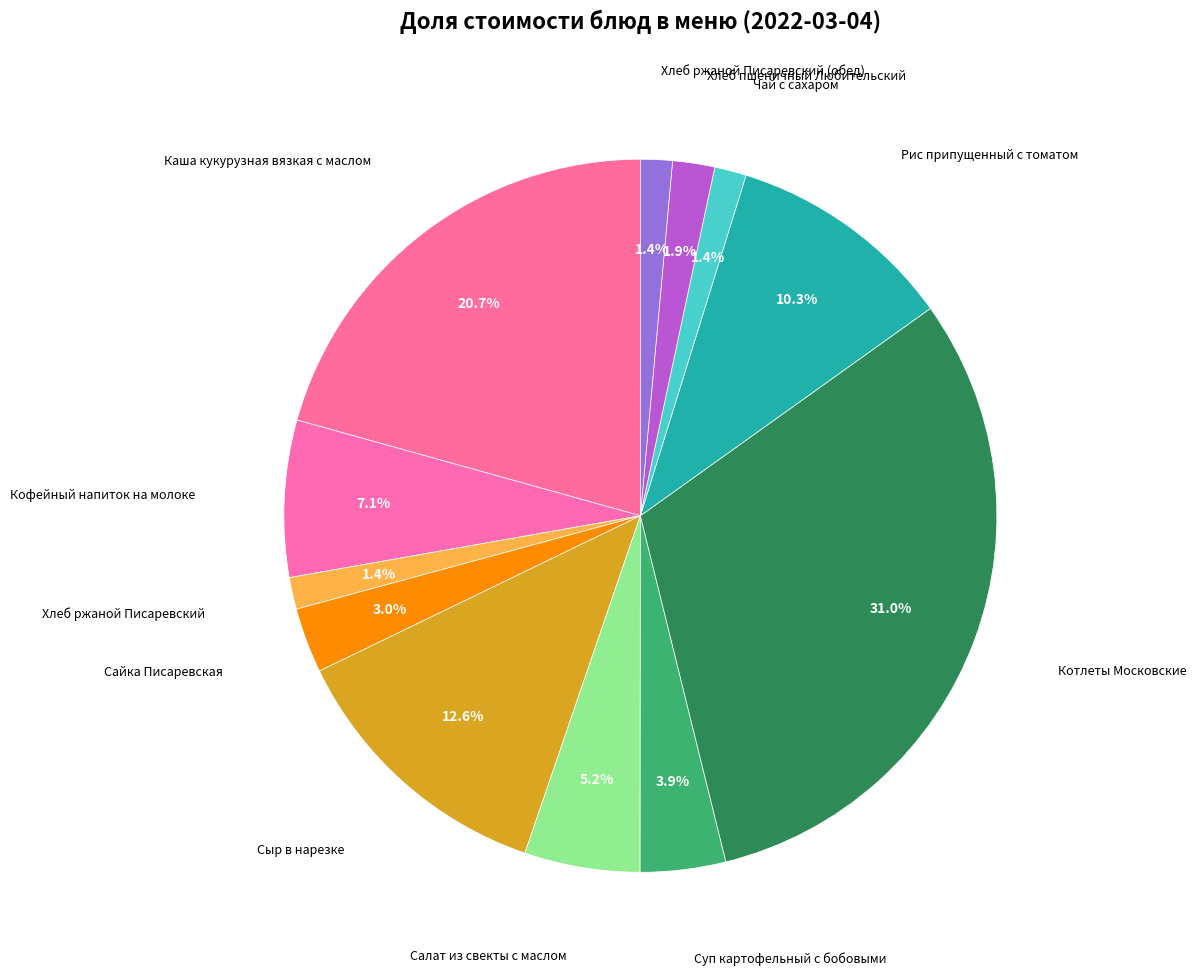

Is there a majority slice in this chart?

No